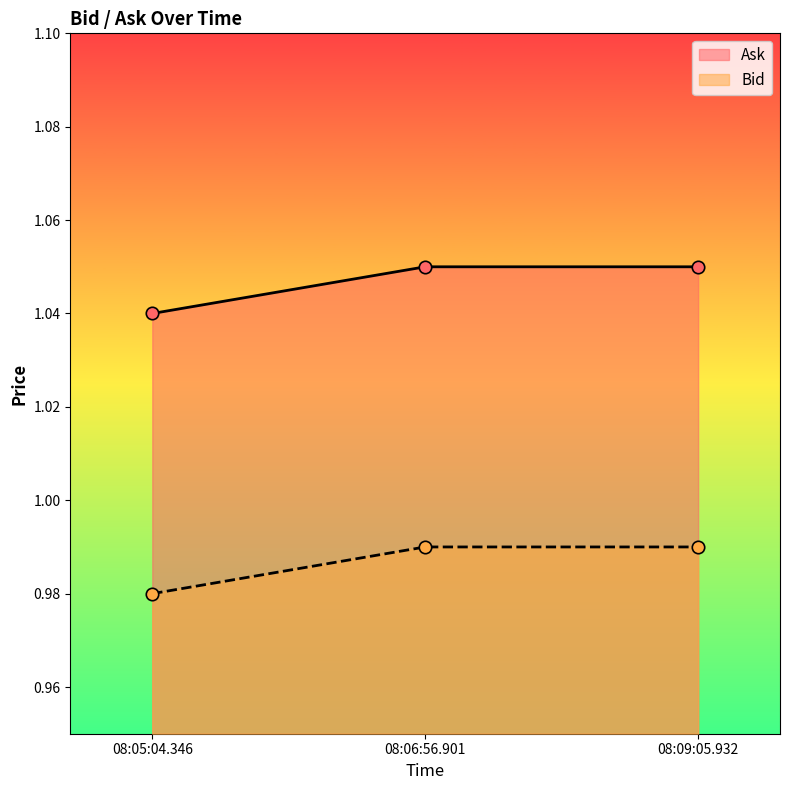

What are all the series names shown in the legend?

Ask, Bid